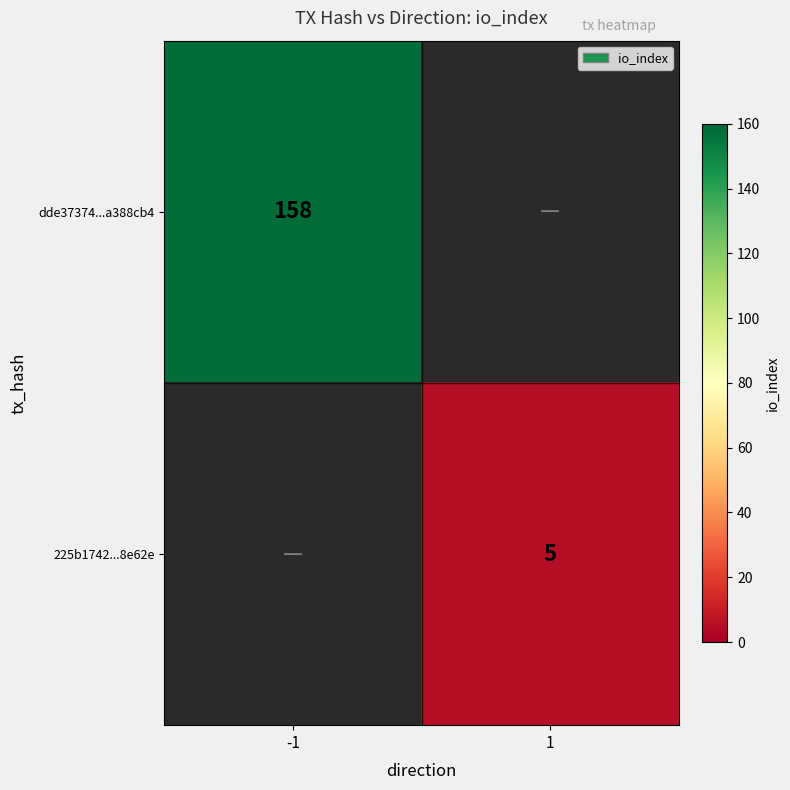

The value of dde37374...a388cb4 at -1 is 236. True or false?

False